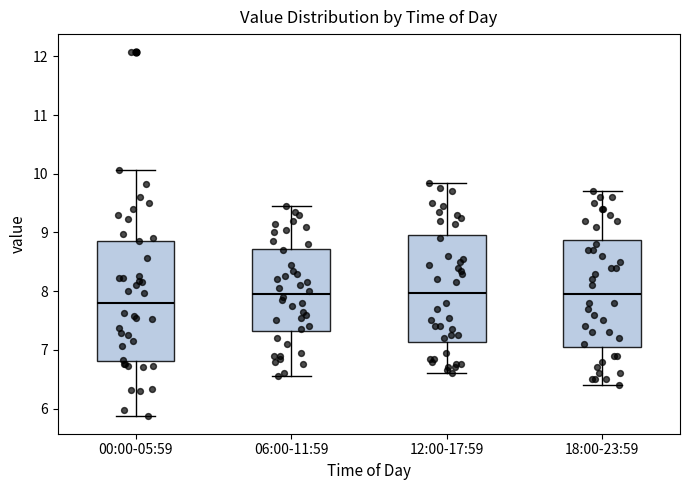

Reading left to right, read every box against the y-axis: the position of its median line, the range the box covers, and the ends of its whiskers. The values are not printed on the chart, so give them approximately, as read against the axis.

00:00-05:59: median 7.8, box 6.8 to 8.9, whiskers 5.9 to 10.1
06:00-11:59: median 8.0, box 7.3 to 8.7, whiskers 6.6 to 9.5
12:00-17:59: median 8.0, box 7.1 to 9.0, whiskers 6.6 to 9.9
18:00-23:59: median 8.0, box 7.1 to 8.9, whiskers 6.4 to 9.7